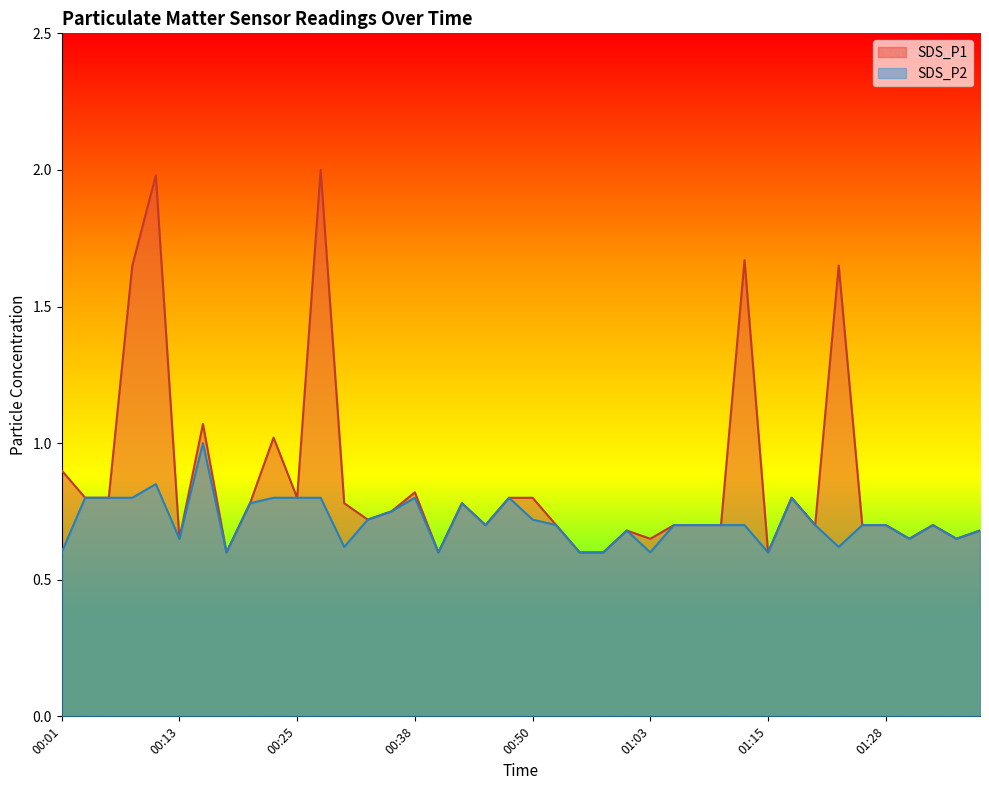

At how many categories does at least one series exceed 1?

7